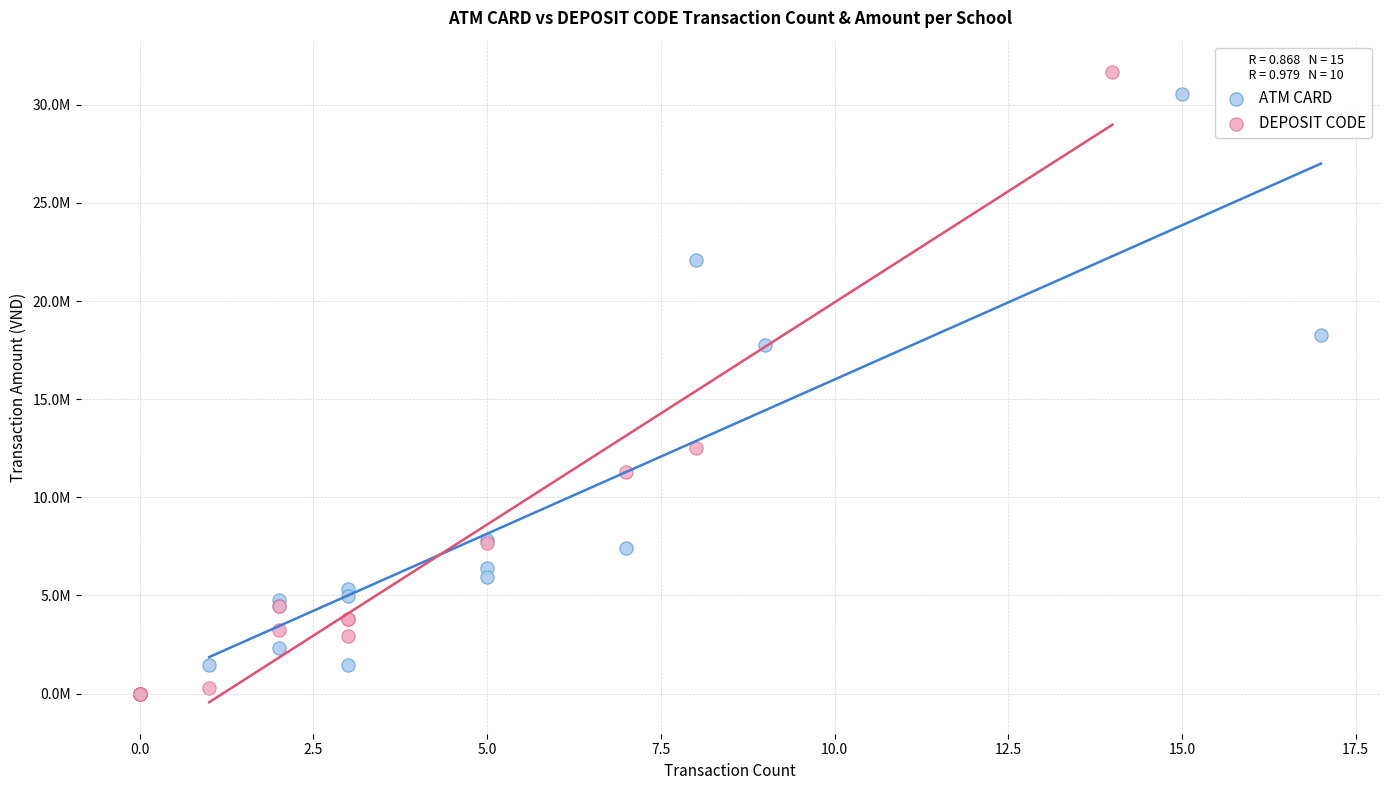

Which series has the largest Y range (max minus min)?

DEPOSIT CODE